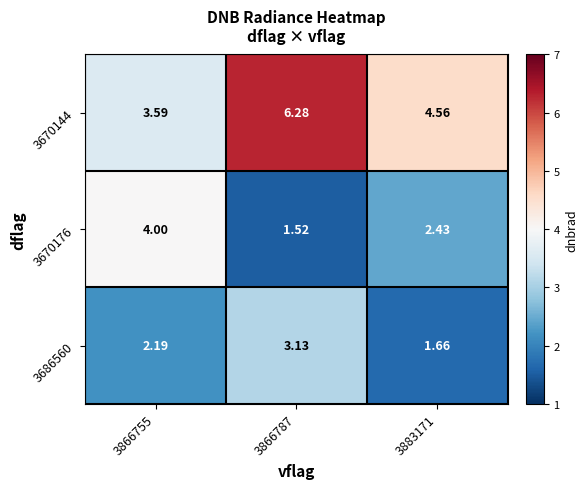

Is the value of 3670176 at 3883171 greater than the value of 3686560 at 3866787?

No